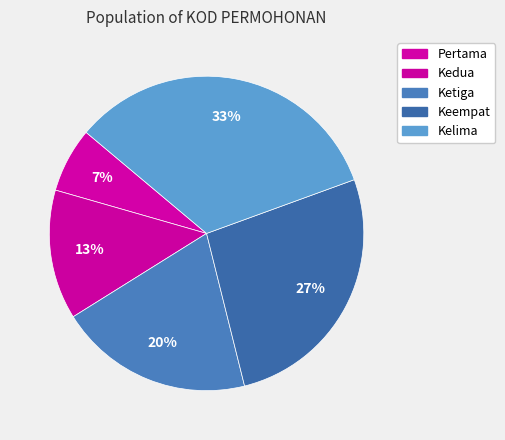

Is there any slice that represents more than half of the pie?

No